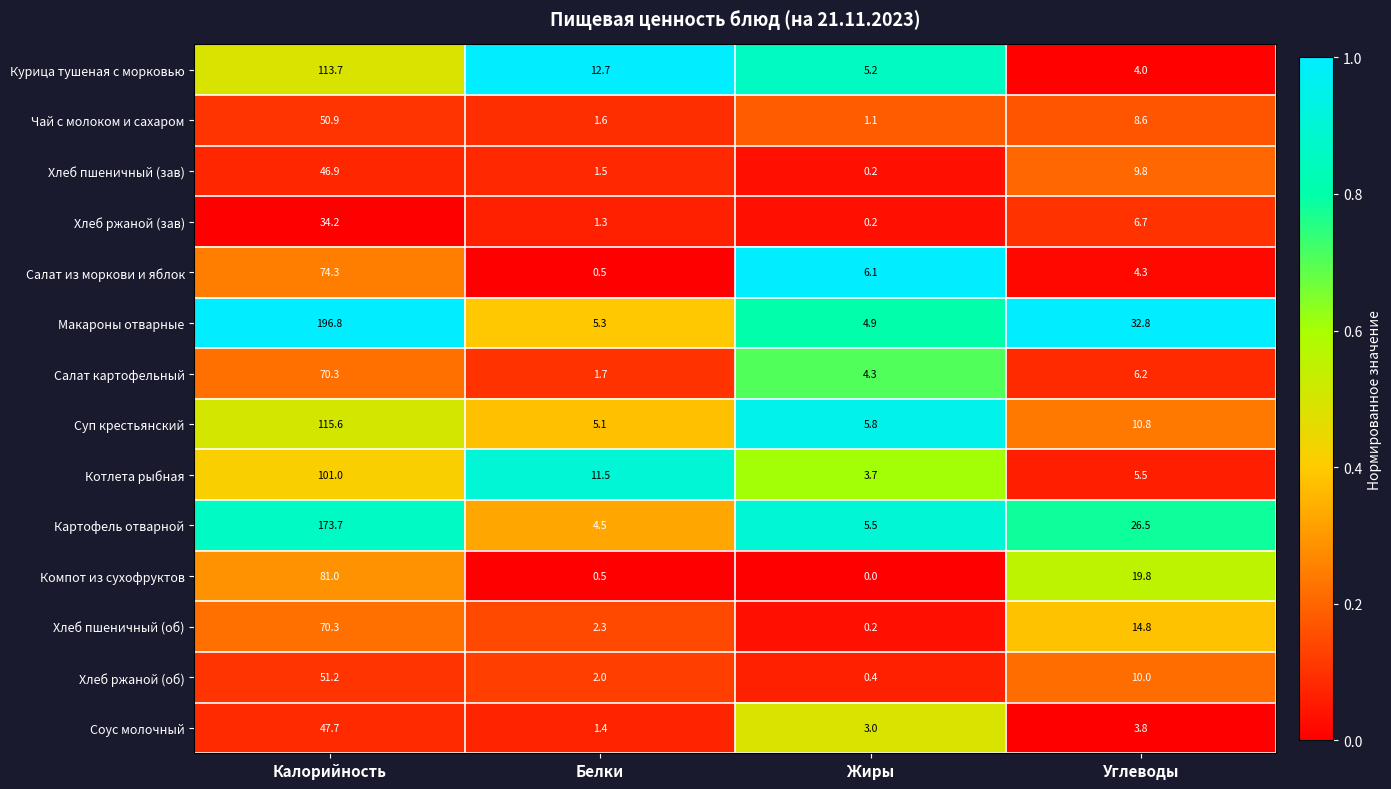

What is the total value across all series at Белки?

51.9